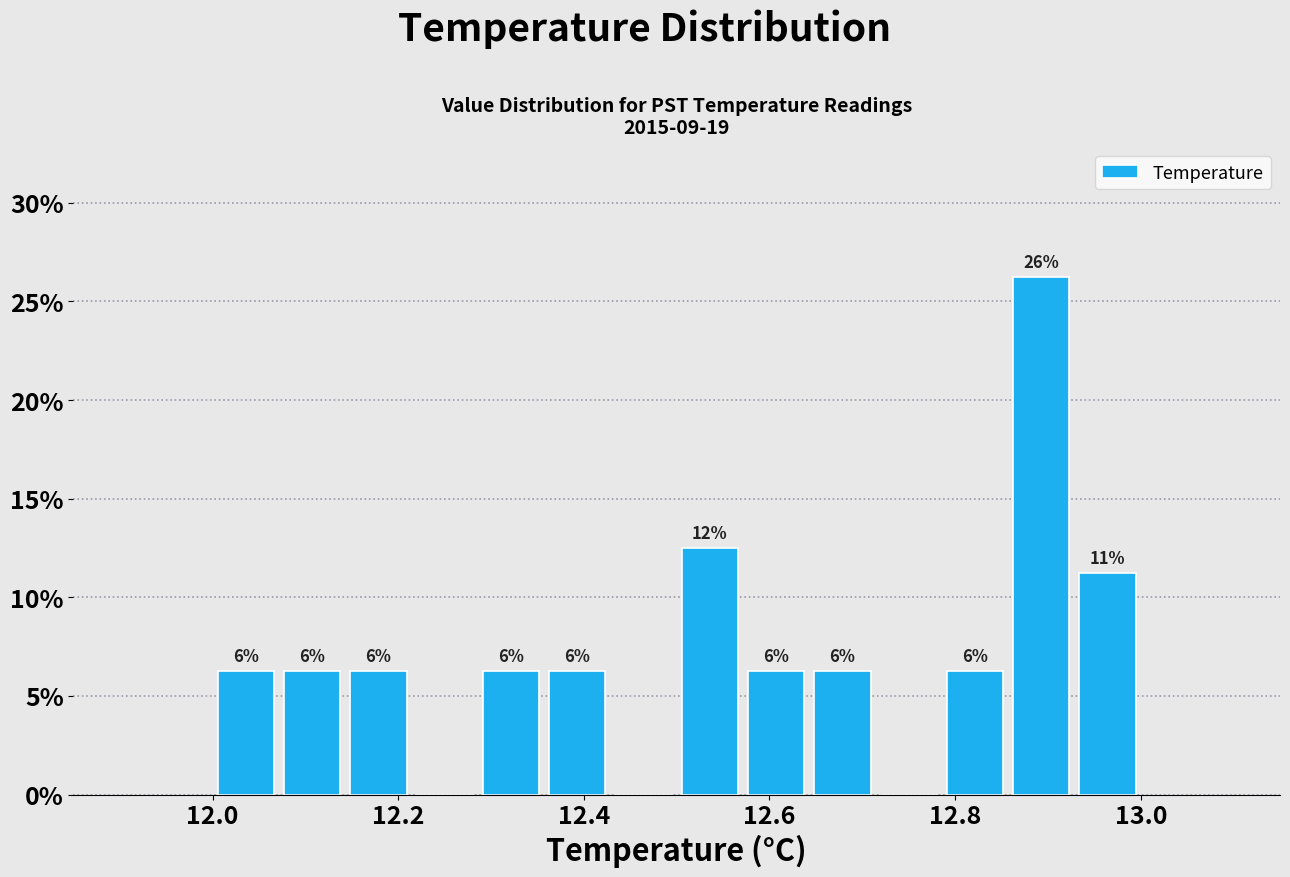

Read against the x-axis, roughly where is the centre of the tallest bar?

12.90